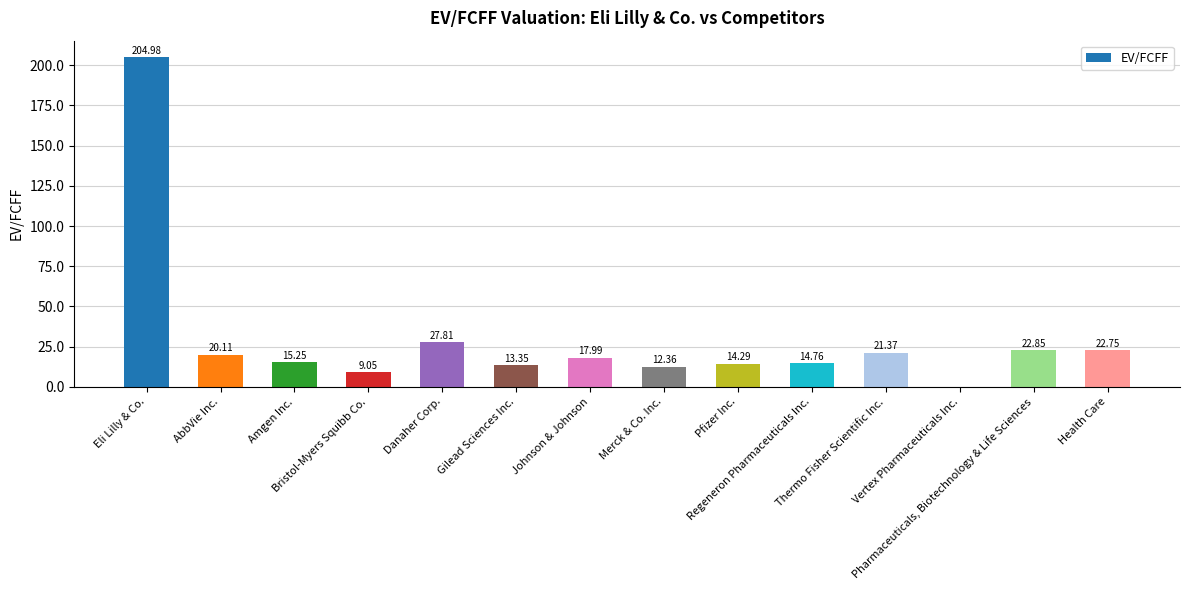

Between Amgen Inc. and Merck & Co. Inc., which is larger?

Amgen Inc.